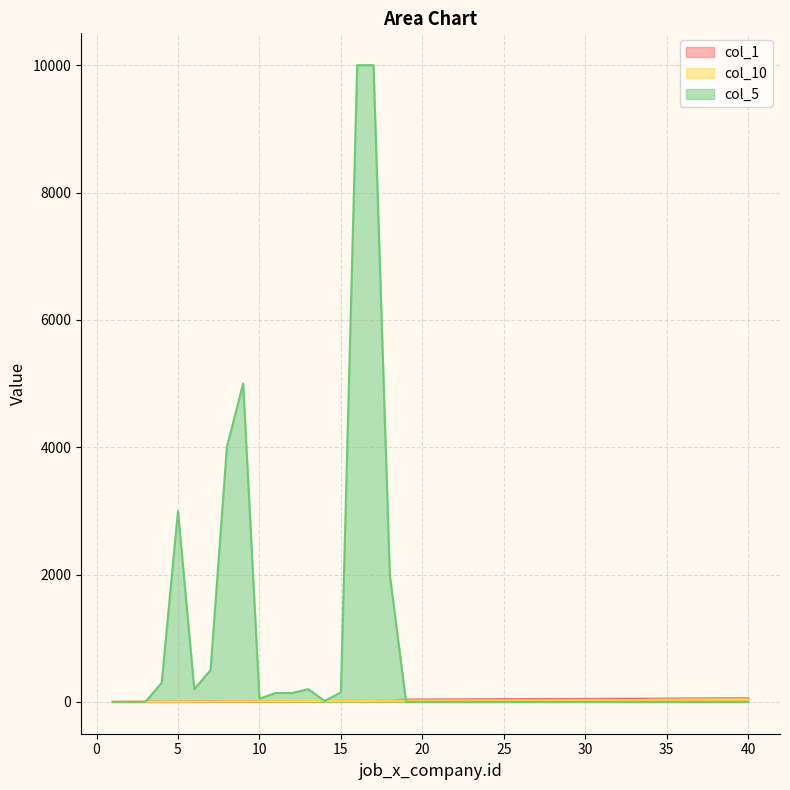

What is the sum of the col_10 values at 38 and 25?

63